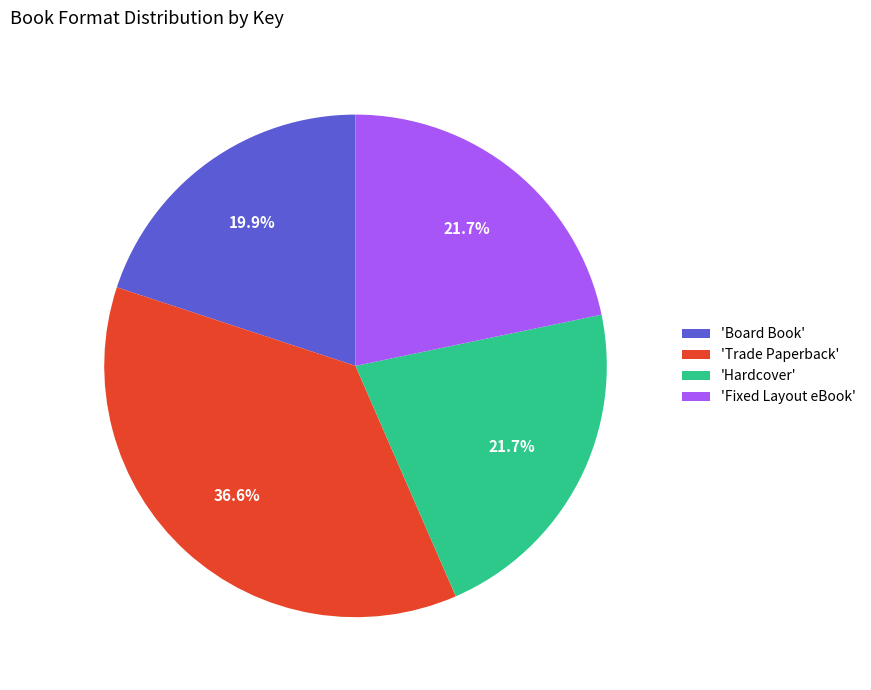

Between 'Hardcover' and 'Board Book', which is larger?

'Hardcover'